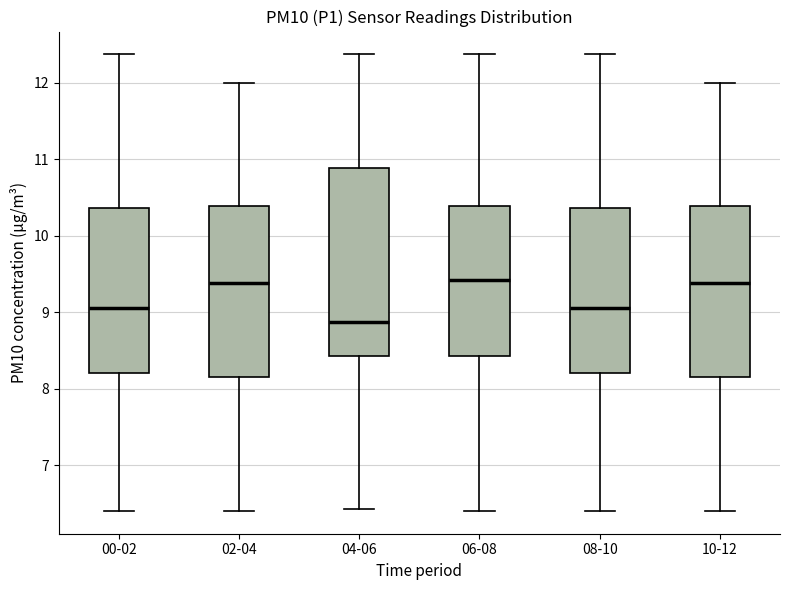

Where is the upper edge of the box for 08-10 on the y-axis? The values are not printed on the chart, so give them approximately, as read against the axis.

10.4